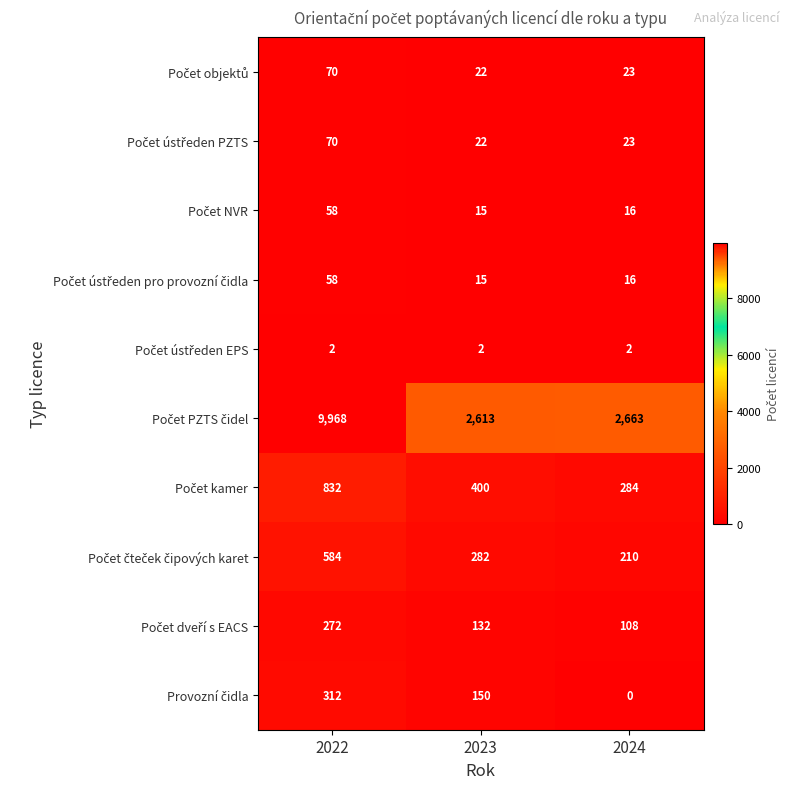

What is the difference between the highest and lowest values at 2024?

2663